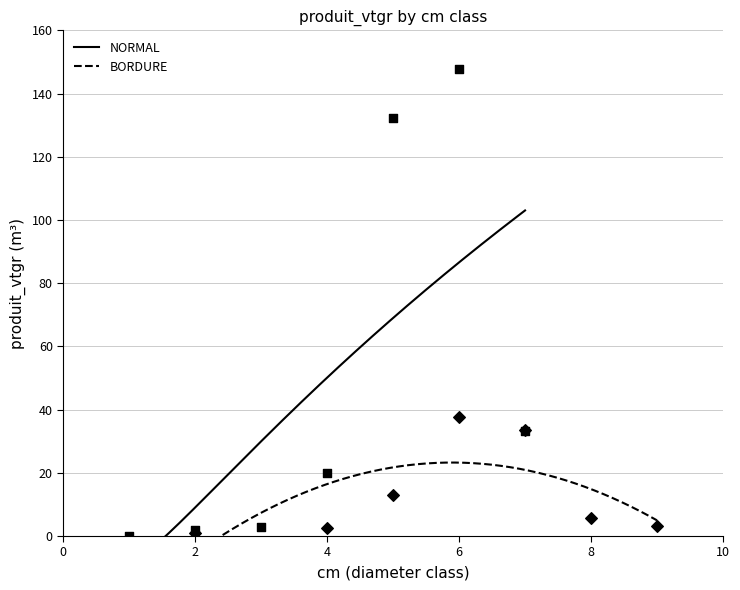

Which series has the largest Y range (max minus min)?

NORMAL